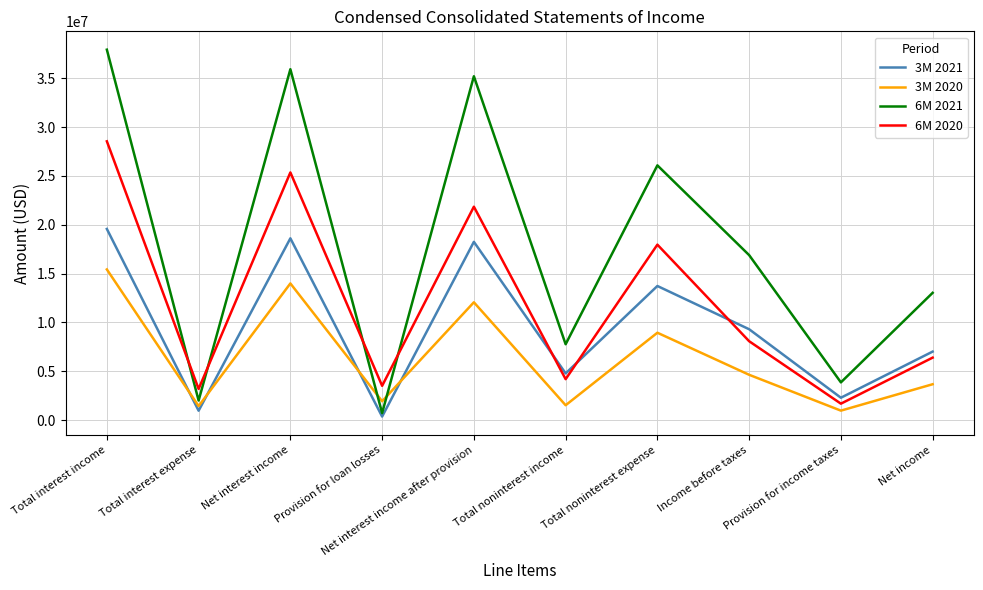

What is the maximum value for 3M 2020?

15426000